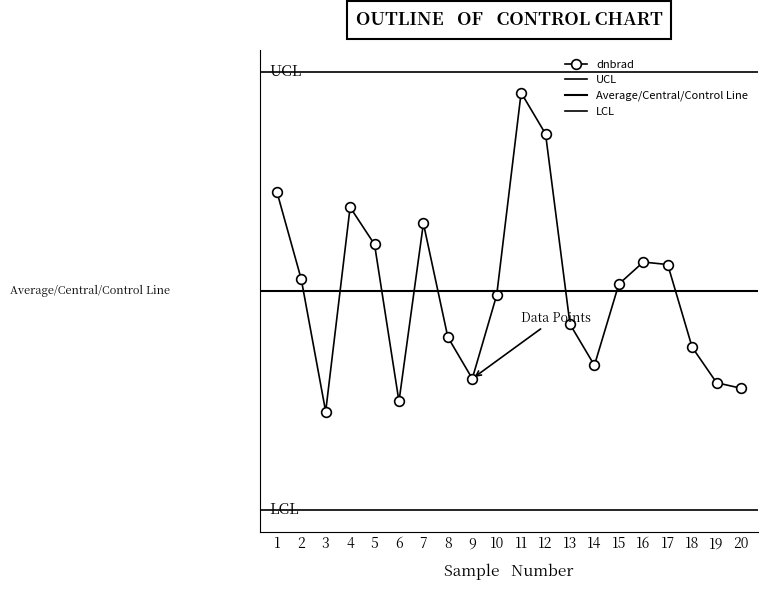

How many data points are above 2?

14